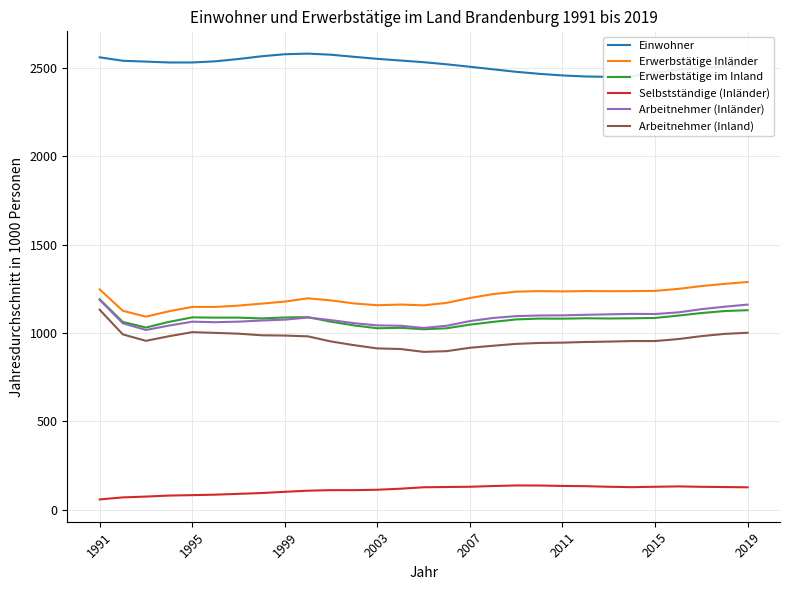

Which series has the largest range (max minus min)?

Arbeitnehmer (Inland)